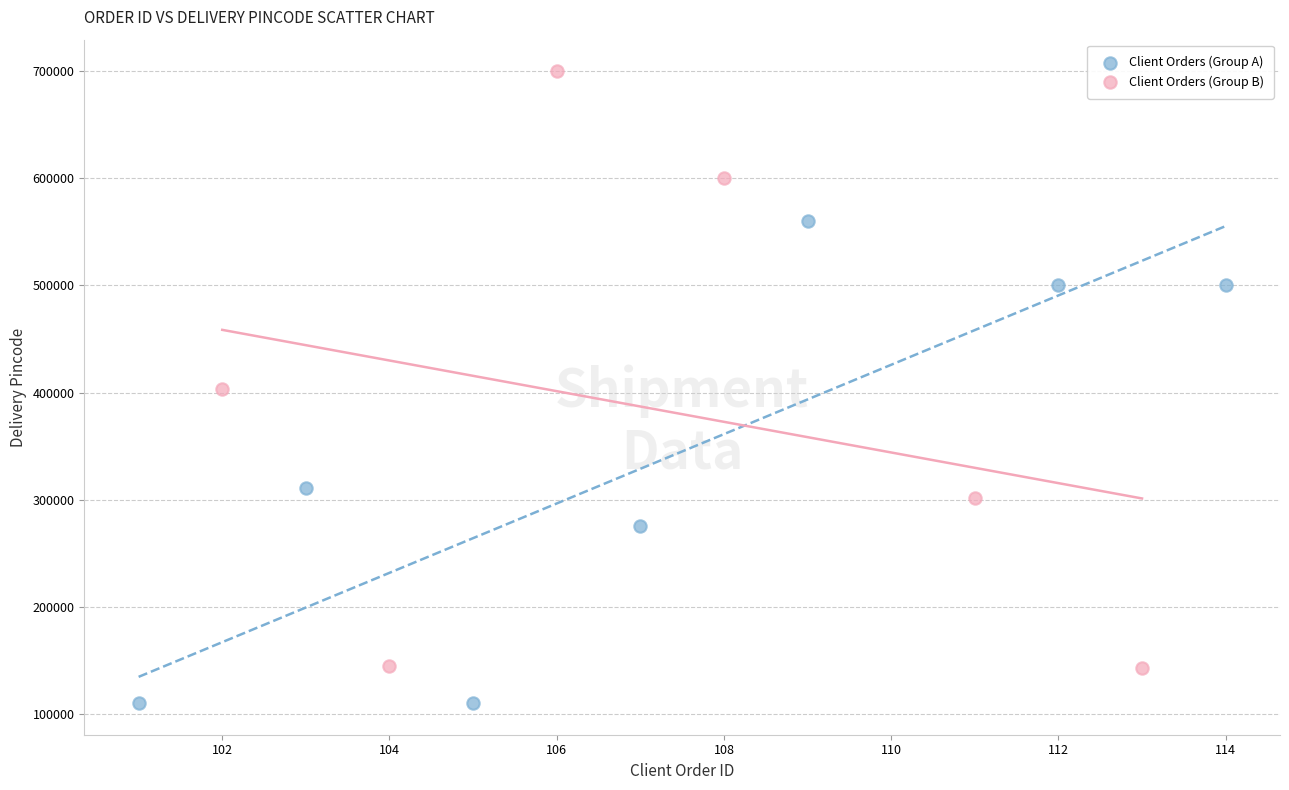

Which series contains the lowest Y value?

Client Orders (Group A)